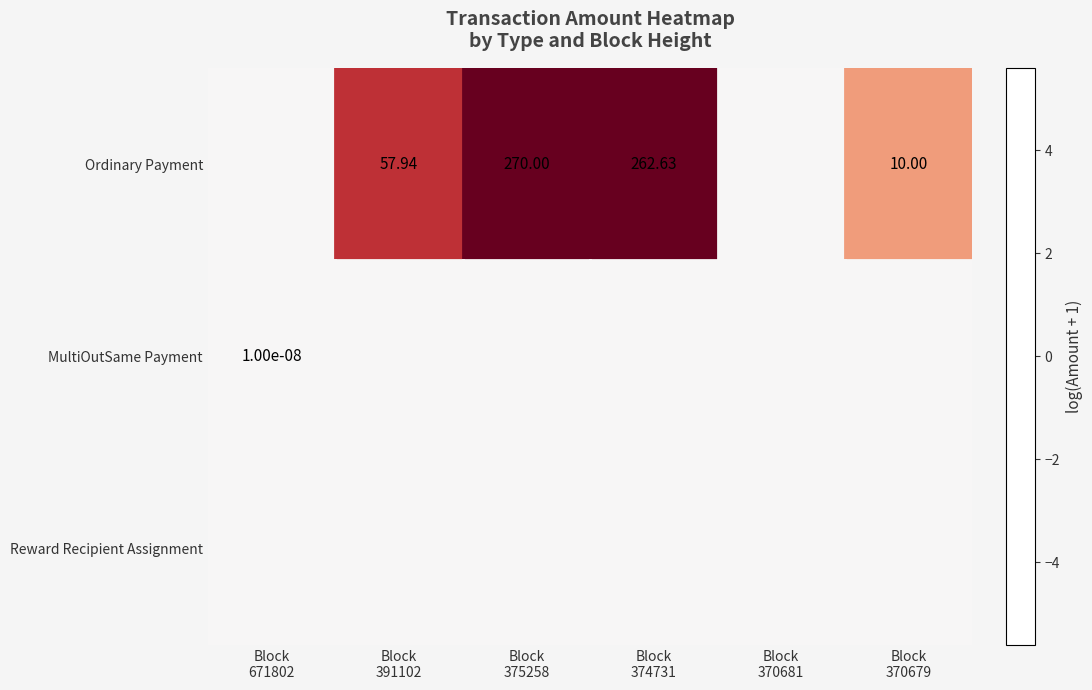

At which label is Ordinary Payment closest to 2?

Block 370679